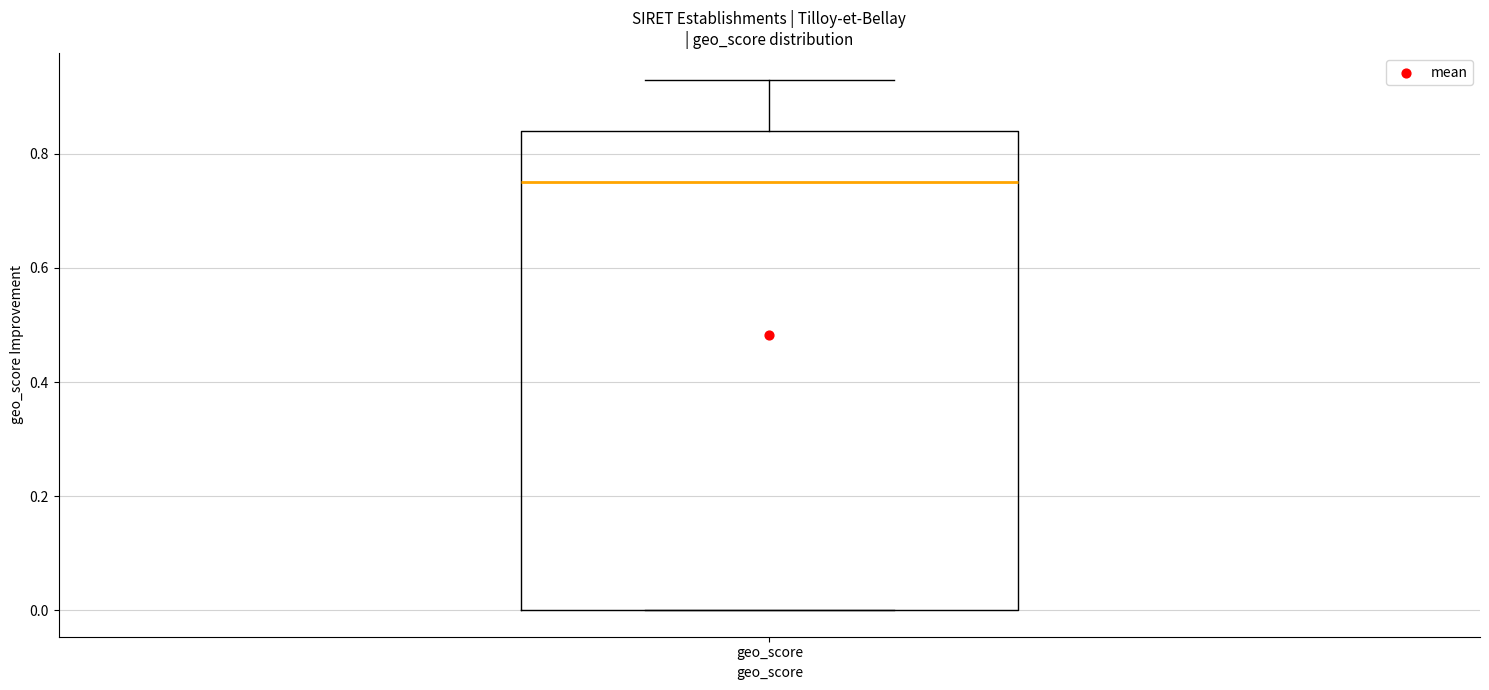

Where is the upper edge of the box for geo_score on the y-axis? The values are not printed on the chart, so give them approximately, as read against the axis.

0.84